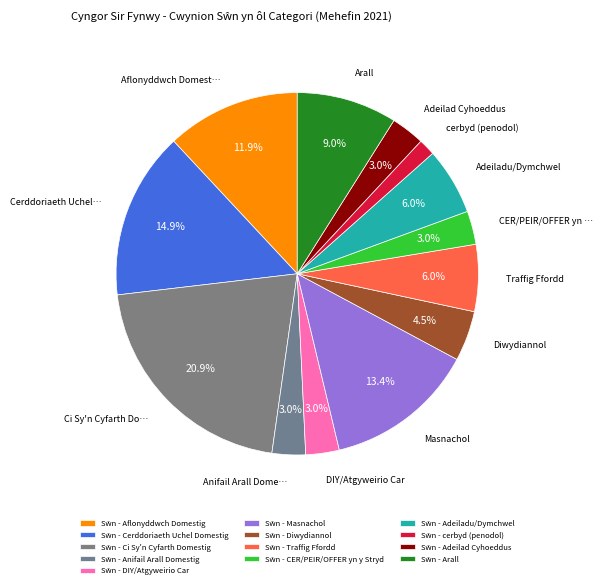

How many segments does this pie chart have?

13